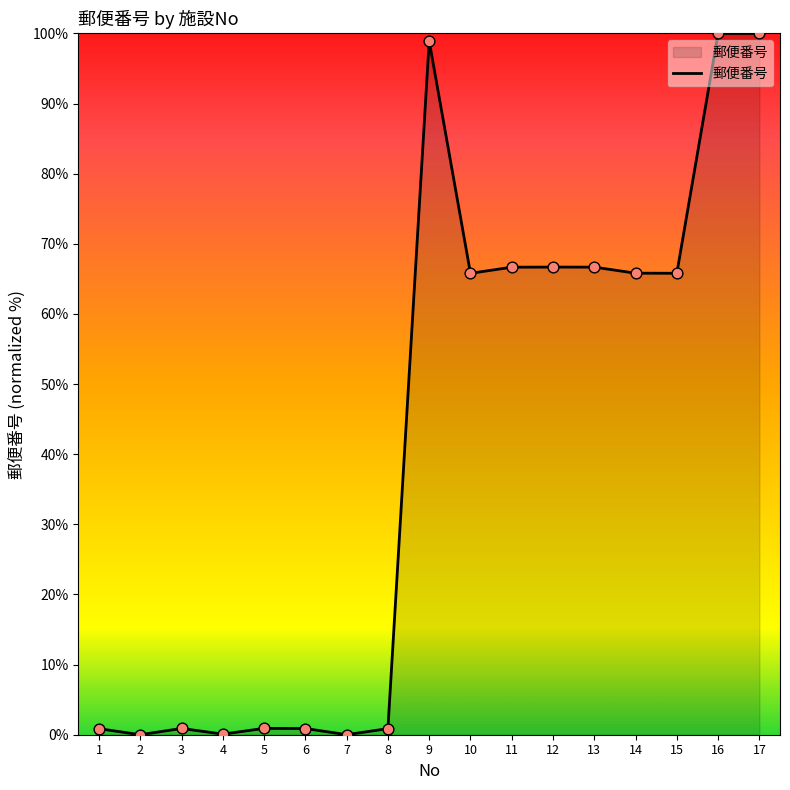

What is the change in value from 1 to 17?

+99.1